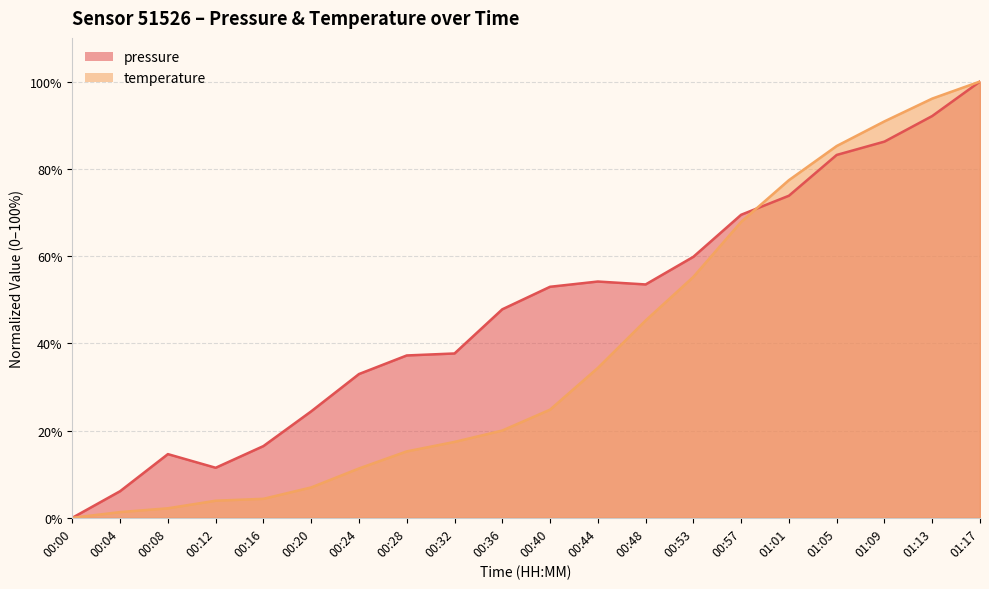

In pressure, how many points are lower than both neighbors (excluding endpoints)?

2